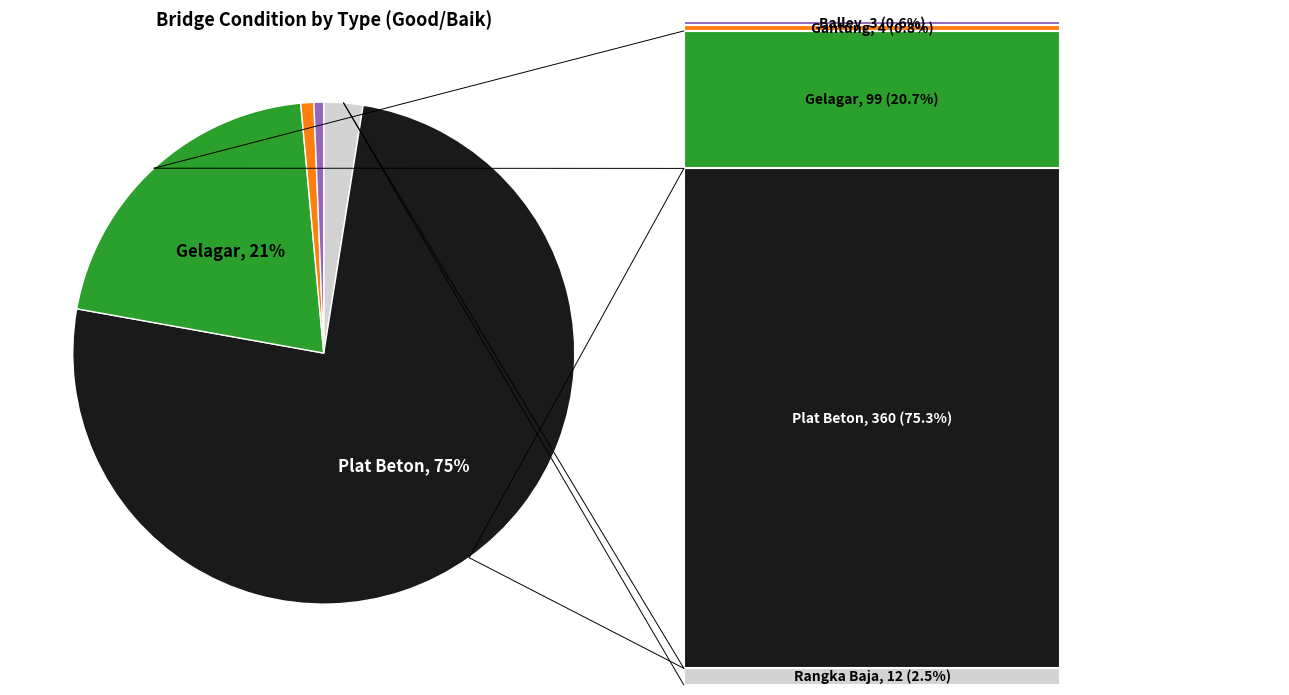

Is there a majority slice in this chart?

Yes